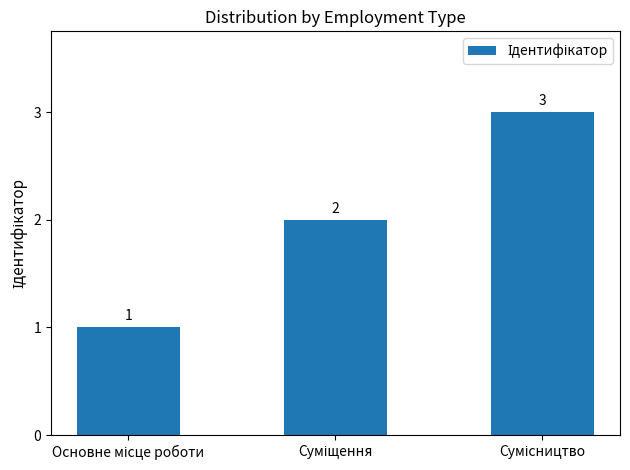

How many values are between 1 and 3?

3